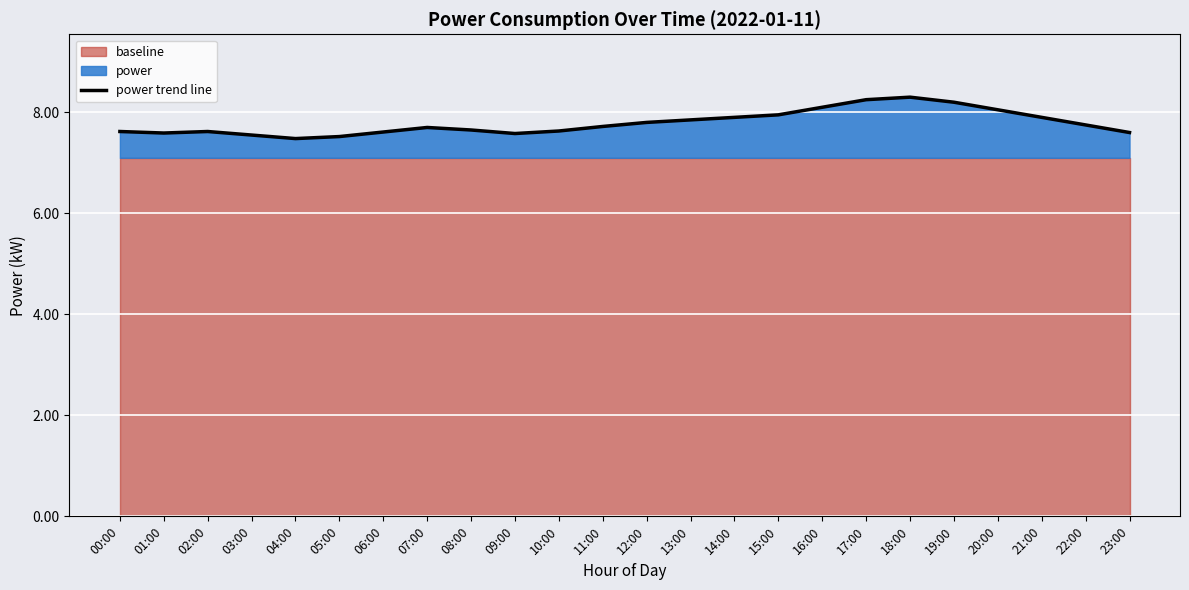

What is the difference between the maximum and minimum values?

0.8